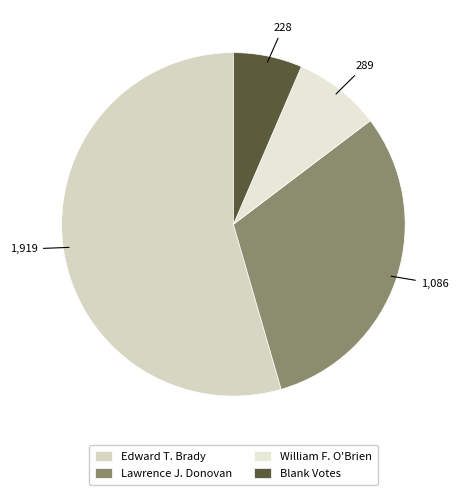

Which slice represents more than half of the pie?

Edward T. Brady